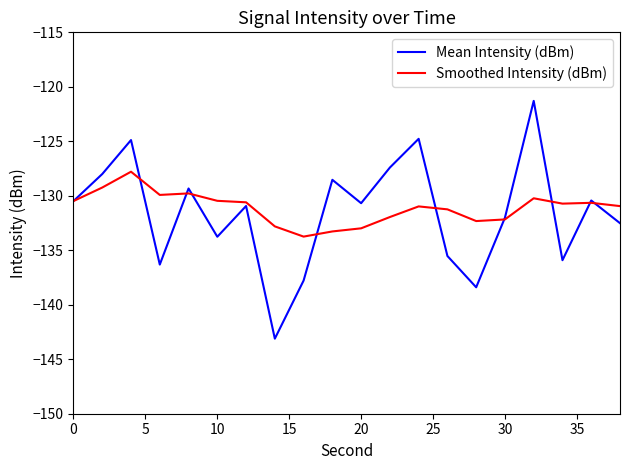

What are all the series names shown in the legend?

Mean Intensity (dBm), Smoothed Intensity (dBm)